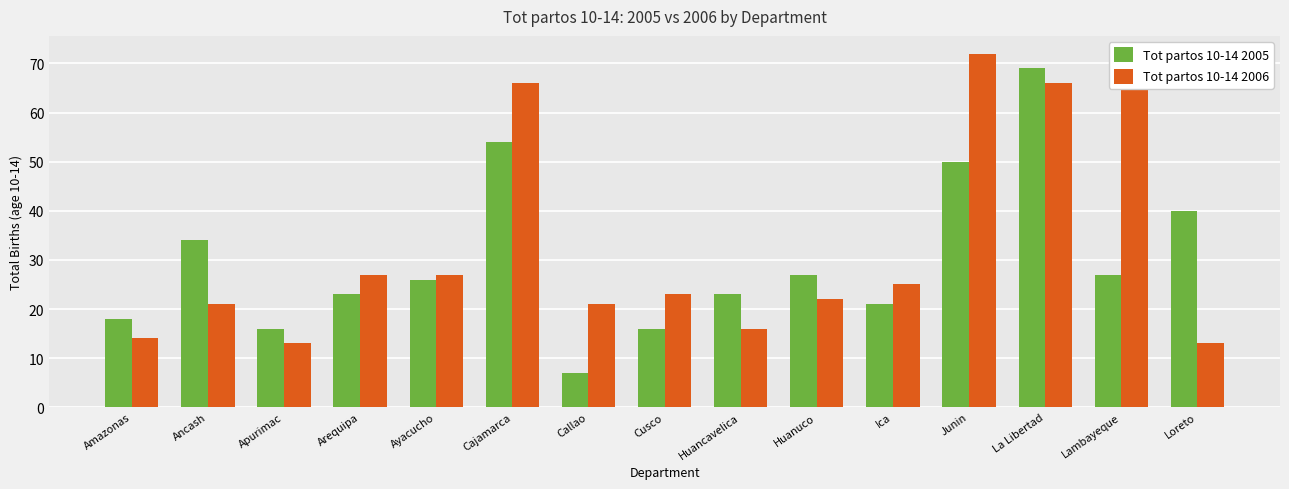

Which category has the lowest value across all series?

Callao